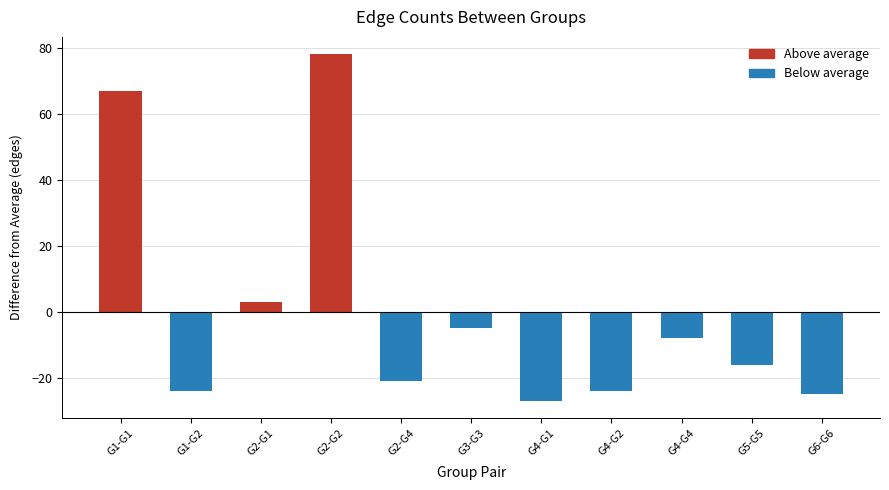

Count the number of values greater than -15.

5